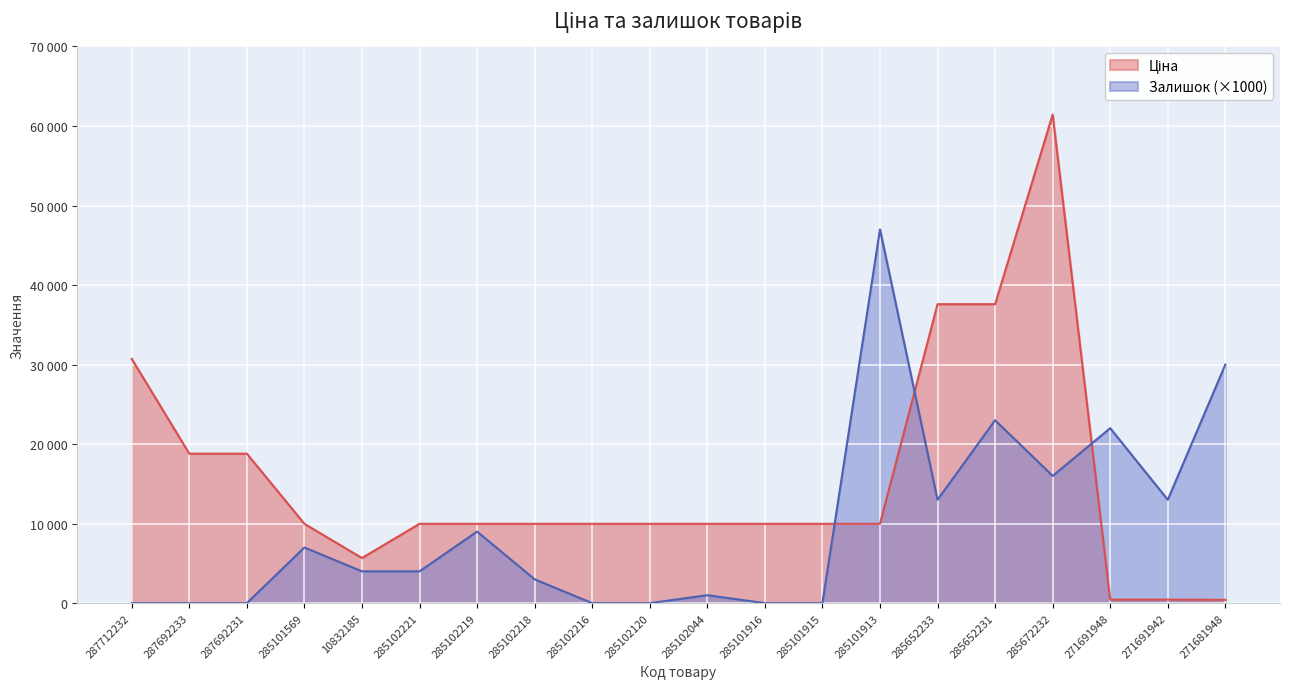

What value does the Ціна series have at 271681948?

416.6